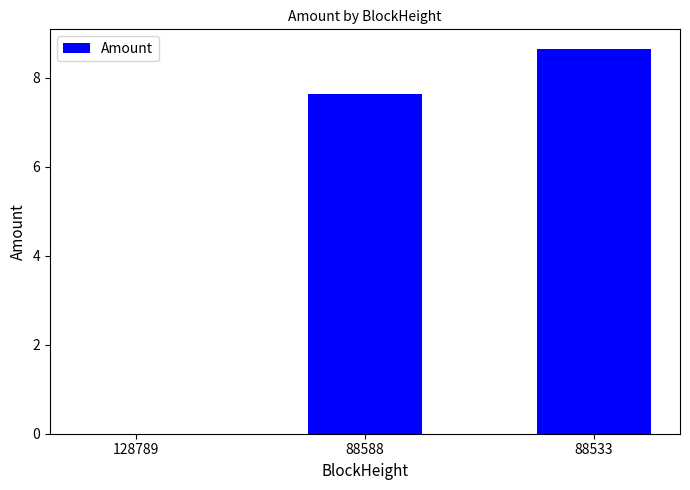

What is the greatest value displayed?

8.7